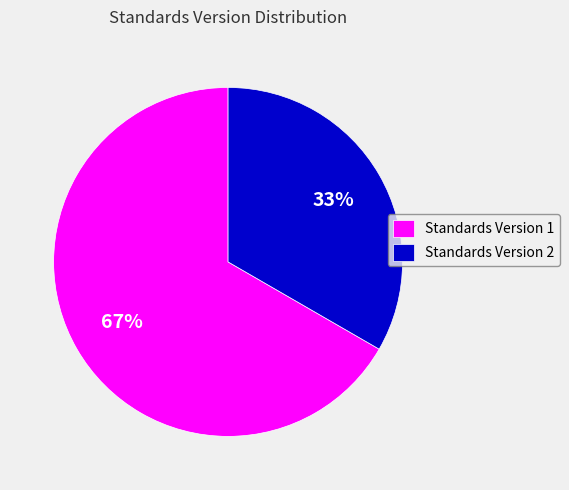

To the nearest percent, what is the average slice percentage?

50%